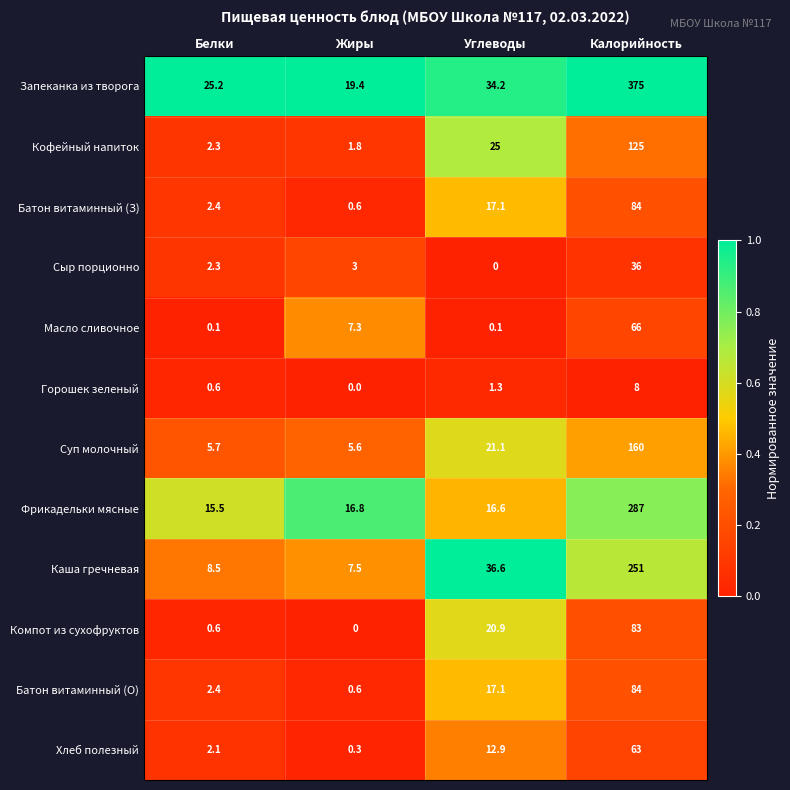

At how many categories does at least one series exceed 0?

4